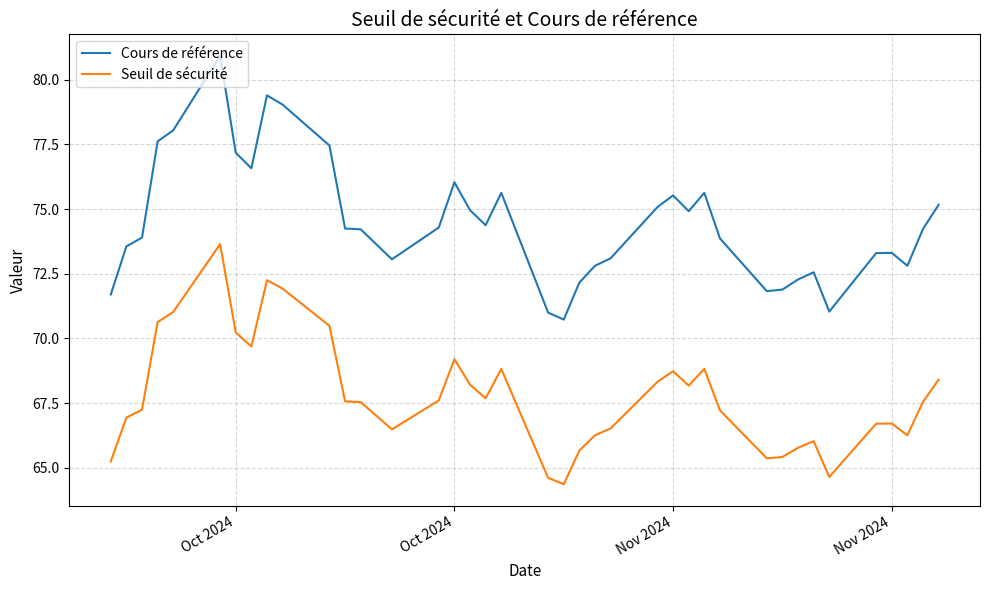

Which series has the largest total across all categories?

Cours de référence